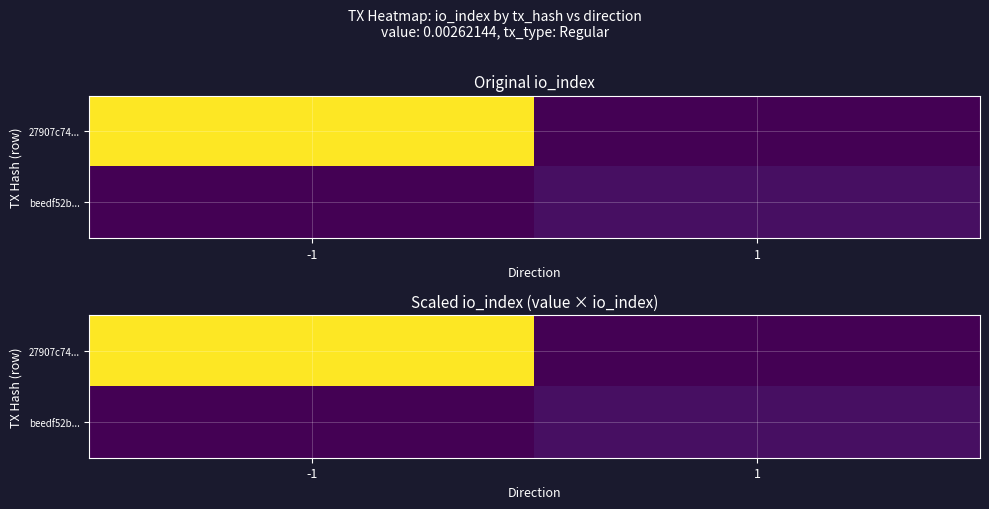

How many positive values does the 27907c74... series have?

1